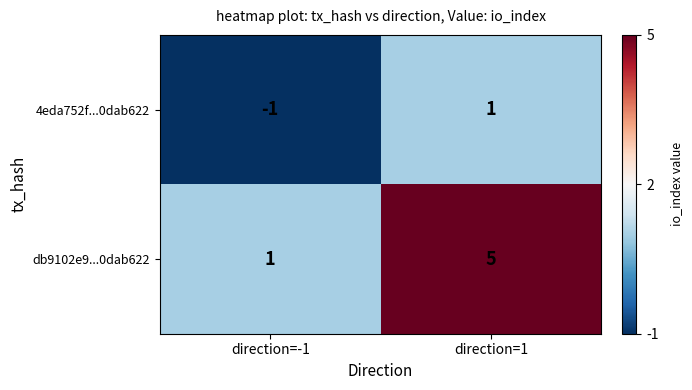

Which series has the largest range (max minus min)?

db9102e9...0dab622